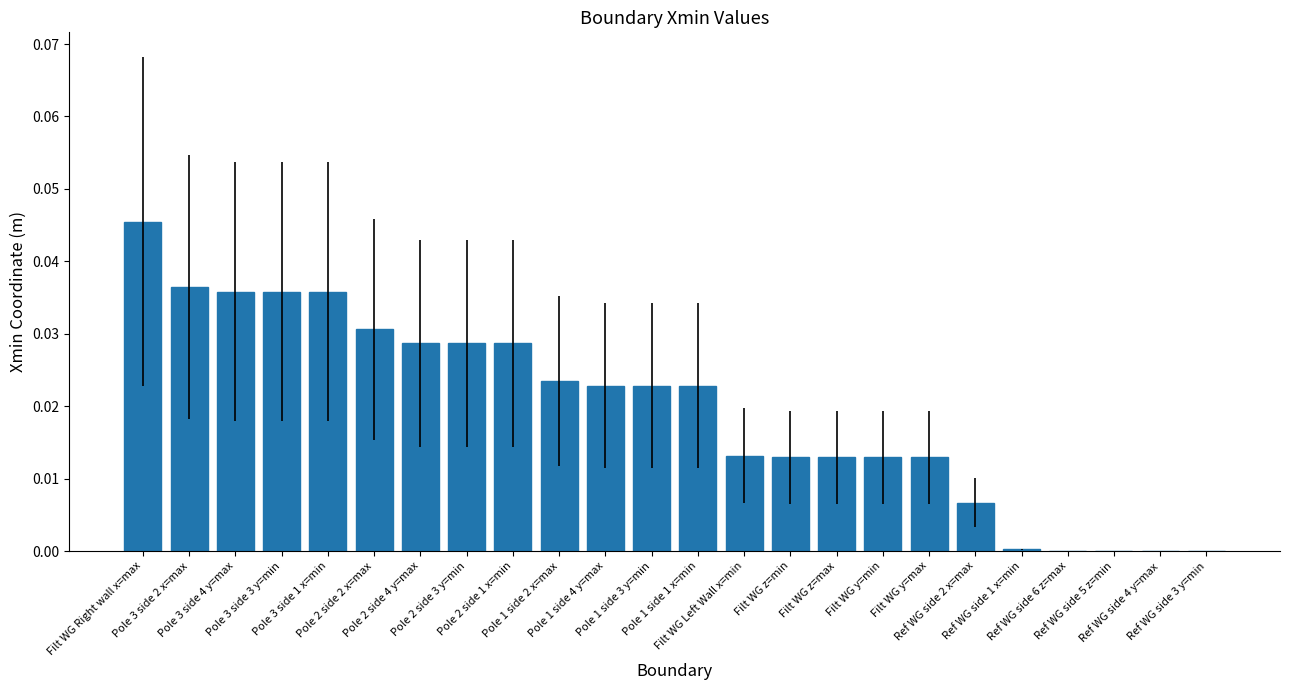

What is the sum of all values?

0.5